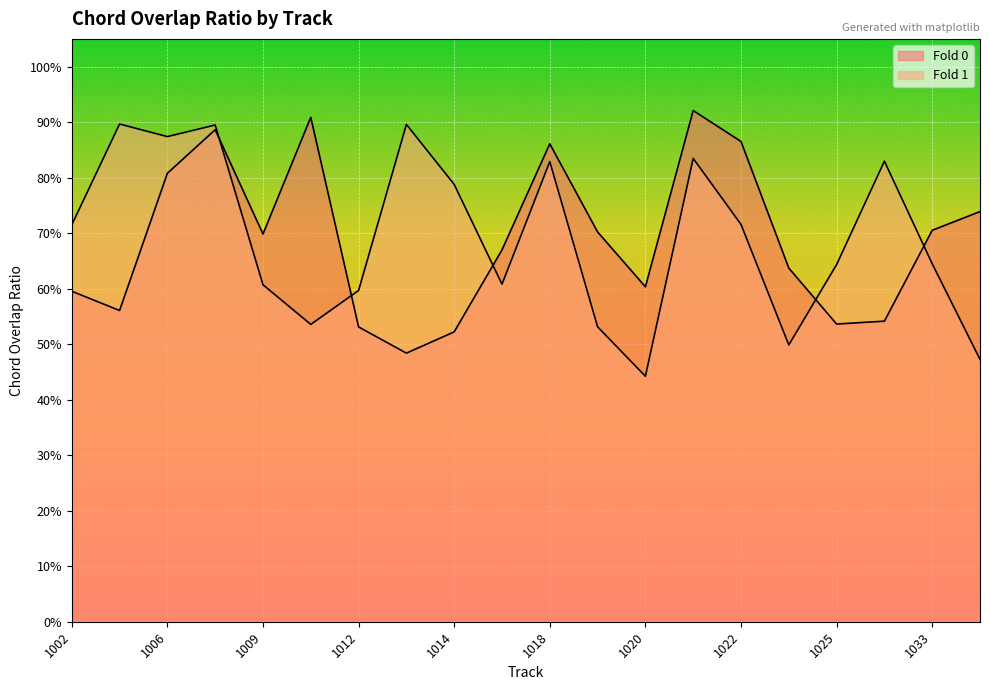

What is the difference between the Fold 0 values at 1013 and 1033?

0.2